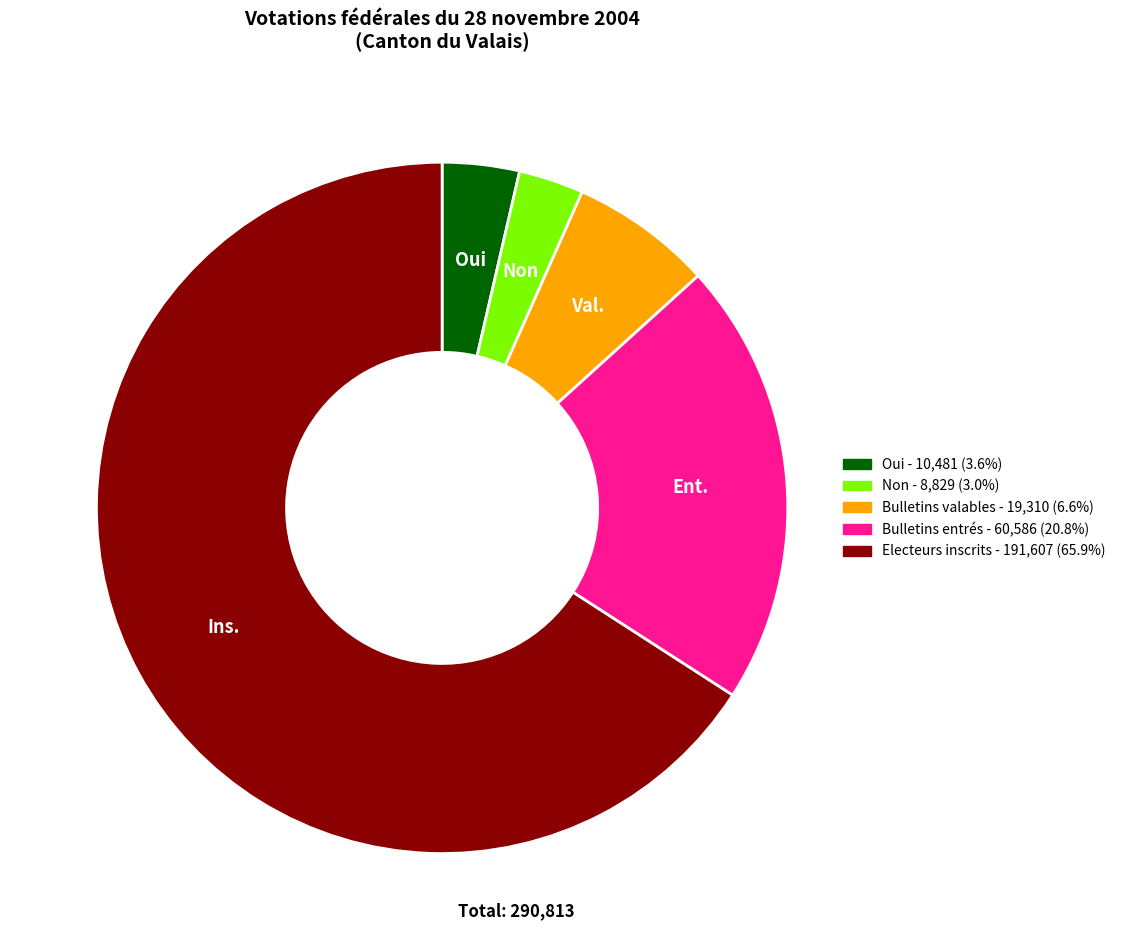

Which category has the biggest portion of the pie?

Electeurs inscrits